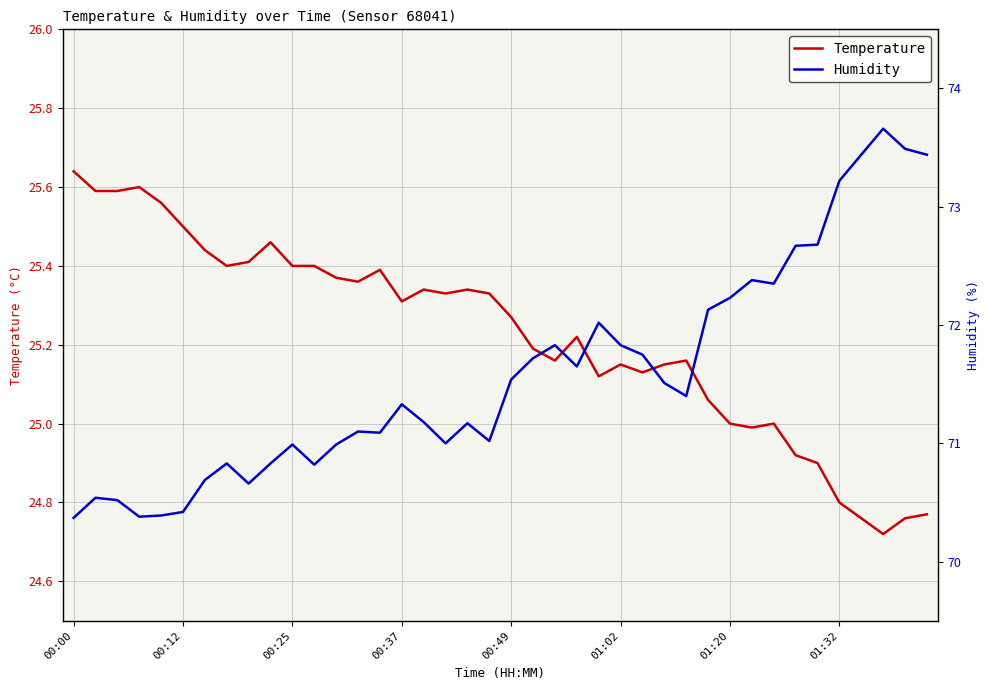

True or false: Temperature has a value of 37.9 at 00:49.

False